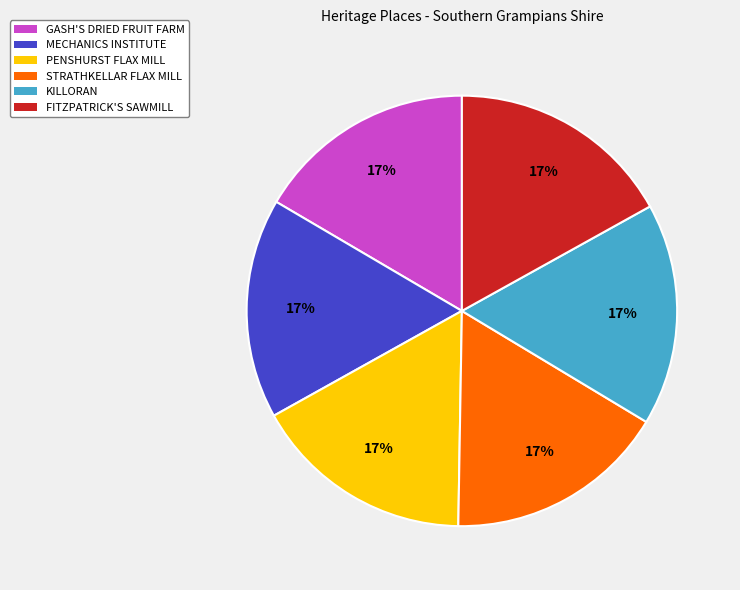

Approximately how many times larger is the value at STRATHKELLAR FLAX MILL compared to PENSHURST FLAX MILL?

1.0